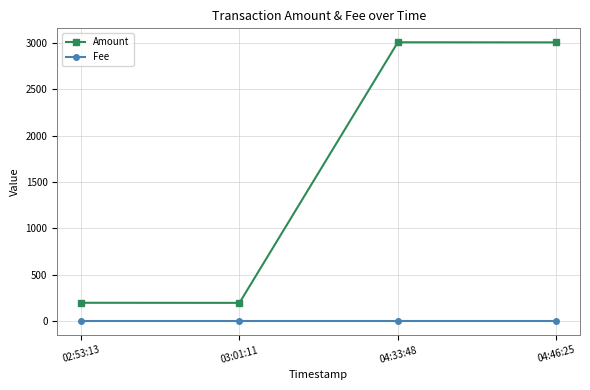

What is the label of the 2nd point from the right?

04:33:48